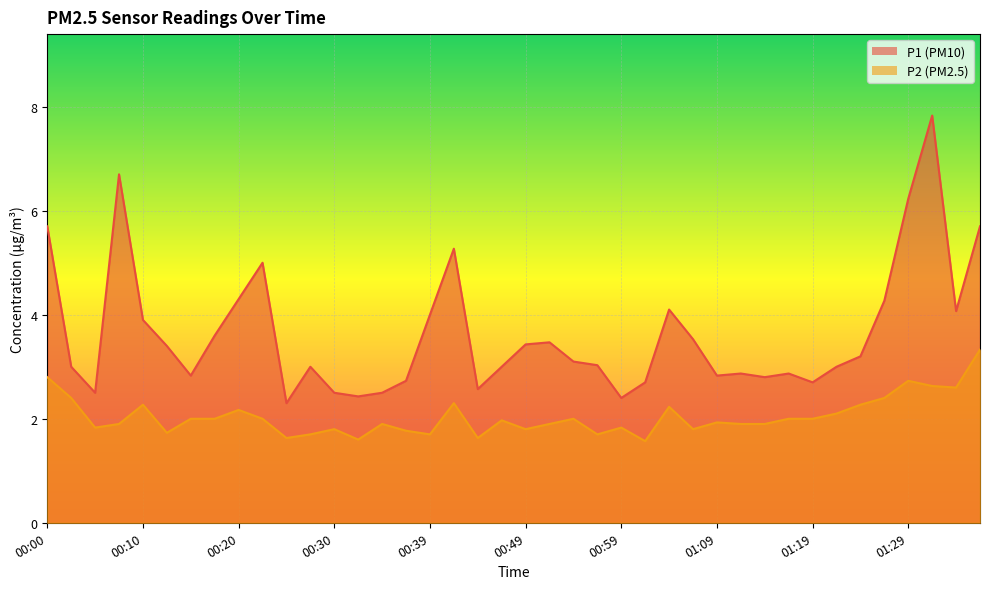

Rank the categories by P1 value from highest to lowest.

01:32, 00:07, 01:29, 00:00, 01:37, 00:42, 00:22, 00:20, 01:27, 01:04, 01:34, 00:39, 00:10, 00:17, 01:07, 00:52, 00:49, 00:12, 01:24, 00:54, 00:57, 00:02, 00:27, 00:47, 01:22, 01:12, 01:17, 00:15, 01:09, 01:14, 00:37, 01:02, 01:19, 00:44, 00:05, 00:30, 00:34, 00:32, 00:59, 00:25